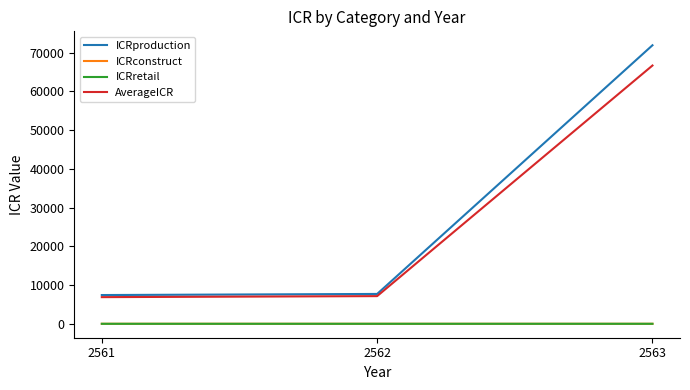

Which series changed the most between 2562 and 2563?

ICRproduction